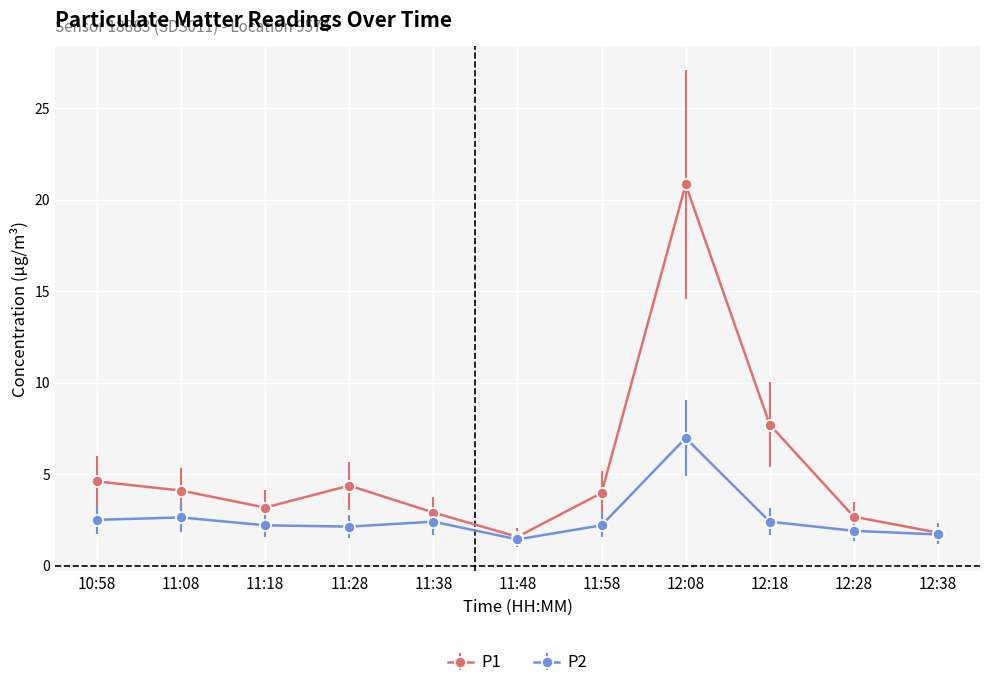

What is the label of the 4th point from the left?

11:28